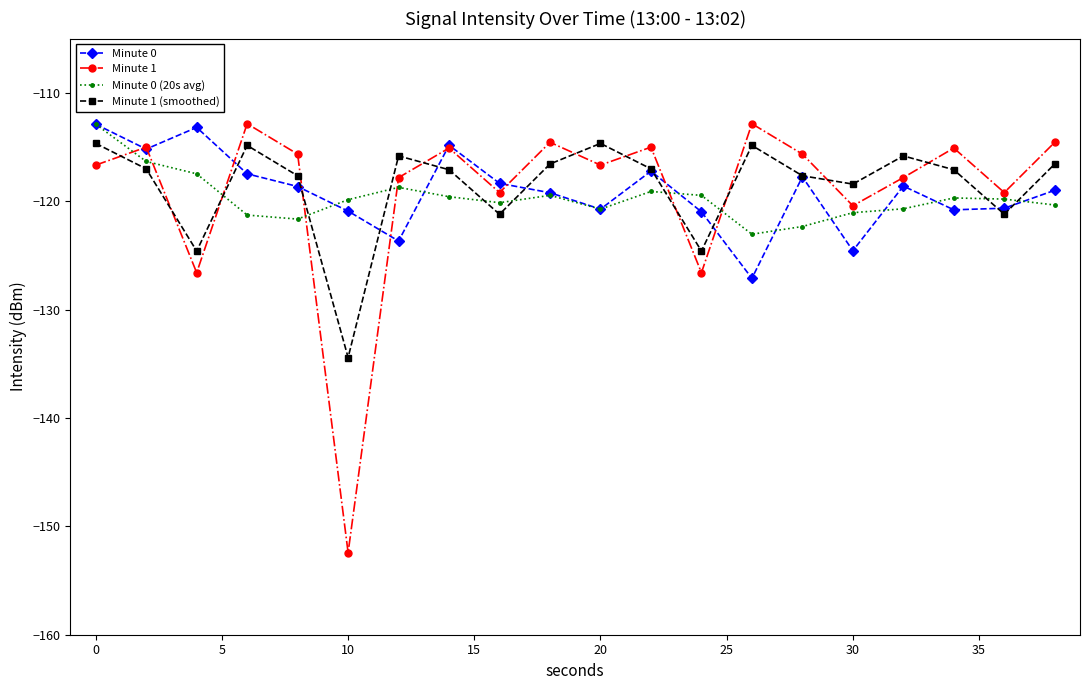

Which series has the widest spread of values?

Minute 1